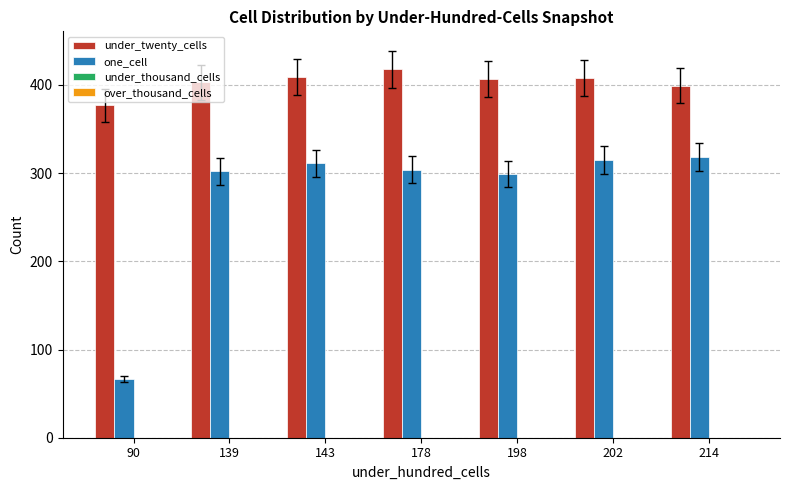

At which label is under_twenty_cells closest to 397?

214